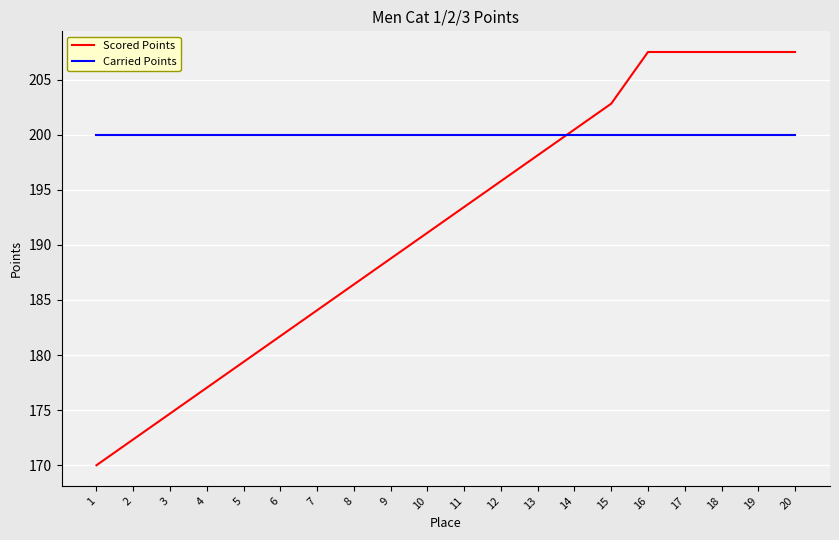

Where is Scored Points nearest to the value 188?

9